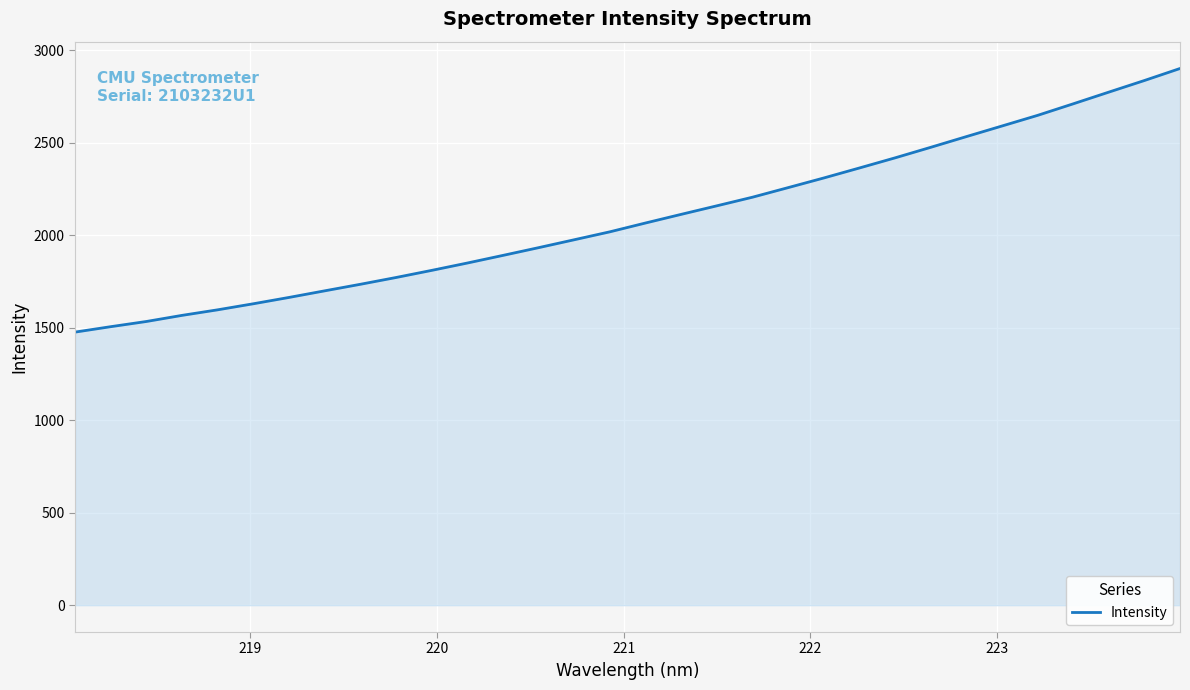

Reading right to left, what are all the values shown in this chart?

2902.1	2837.2	2774.4	2711.1	2648.7	2591.2	2533.8	2475.9	2419.0	2364.3	2310.2	2258.1	2206.3	2159.7	2113.6	2066.9	2019.2	1976.2	1933.5	1891.6	1850.3	1810.5	1772.0	1735.3	1699.9	1664.2	1630.0	1597.2	1567.2	1534.1	1506.0	1476.6